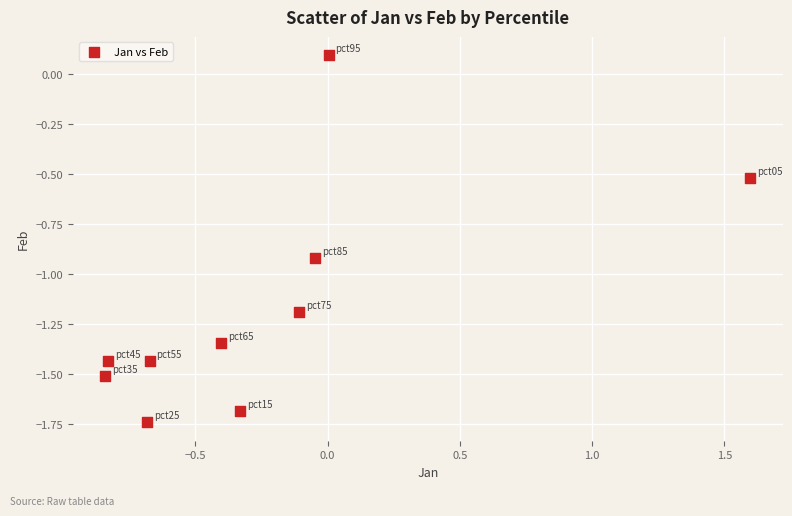

What is the range of X values (max minus min)?

2.4